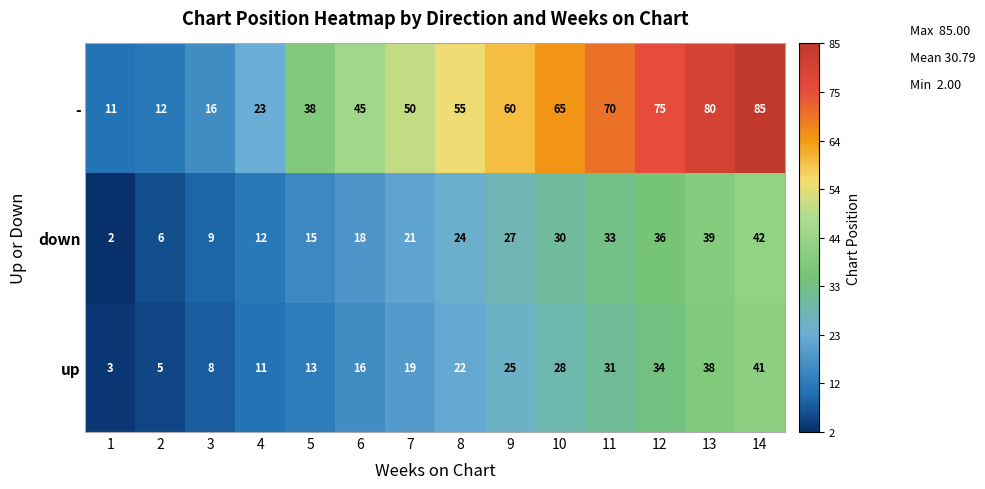

Where is down nearest to the value 22?

7